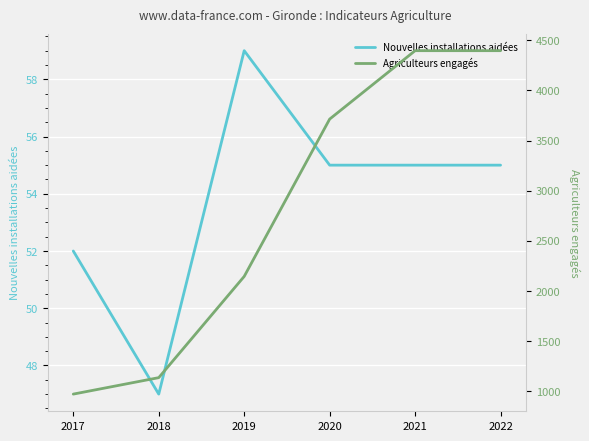

Rank the series at 2021 from lowest to highest value.

Nouvelles installations aidées, Agriculteurs engagés